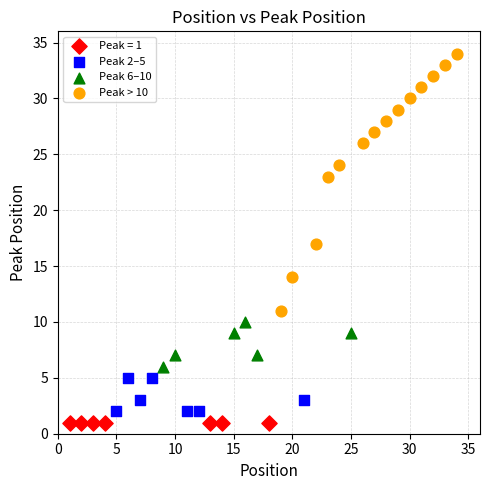

What are all the series names shown in the legend?

Peak = 1, Peak 2–5, Peak 6–10, Peak > 10